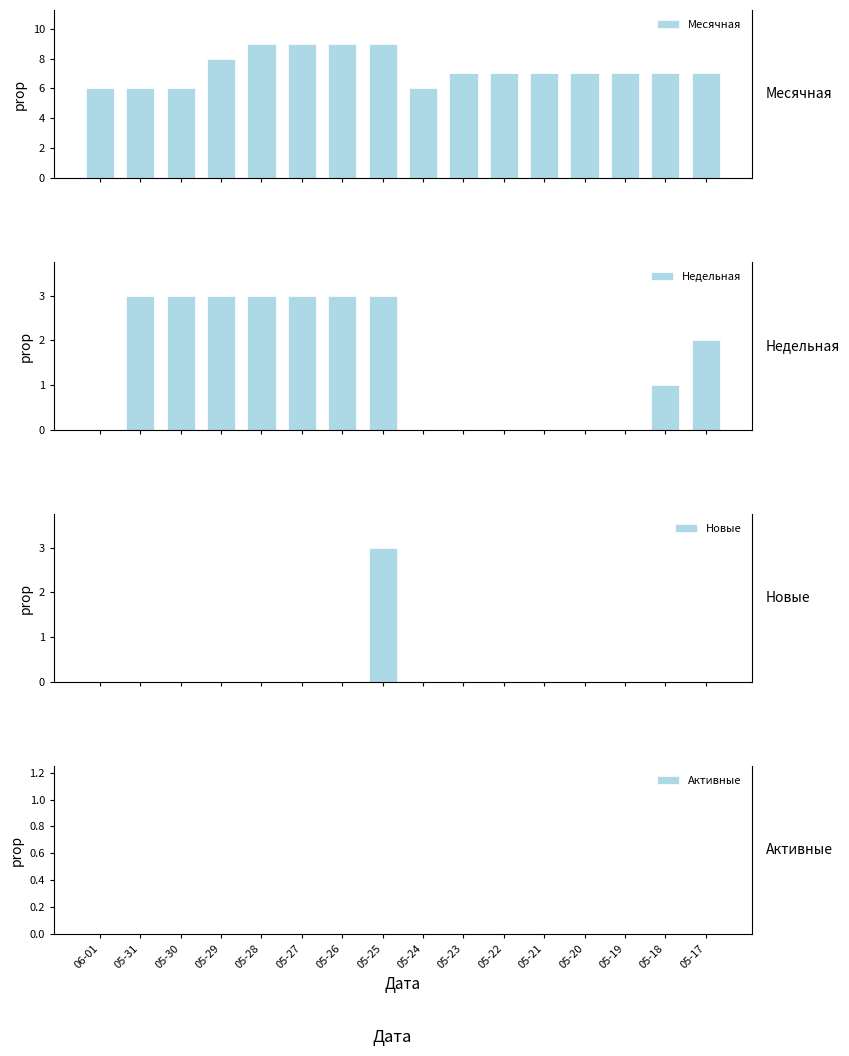

Does the chart contain stacked bars?

No